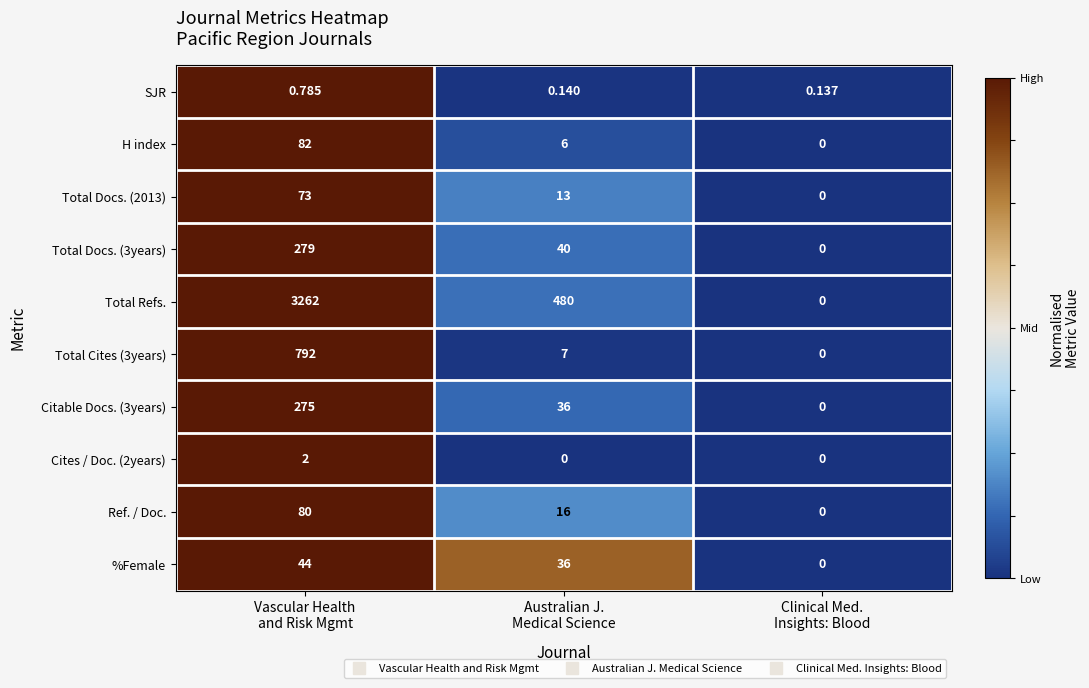

Which series has the largest total across all categories?

Total Refs.